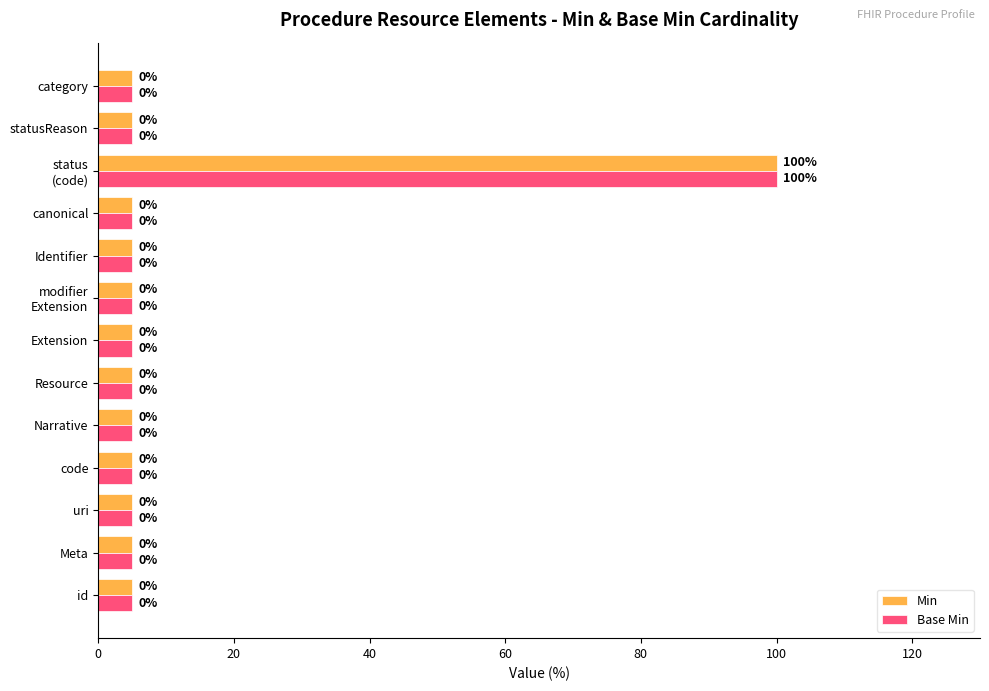

What is the average value of the Min series?

12